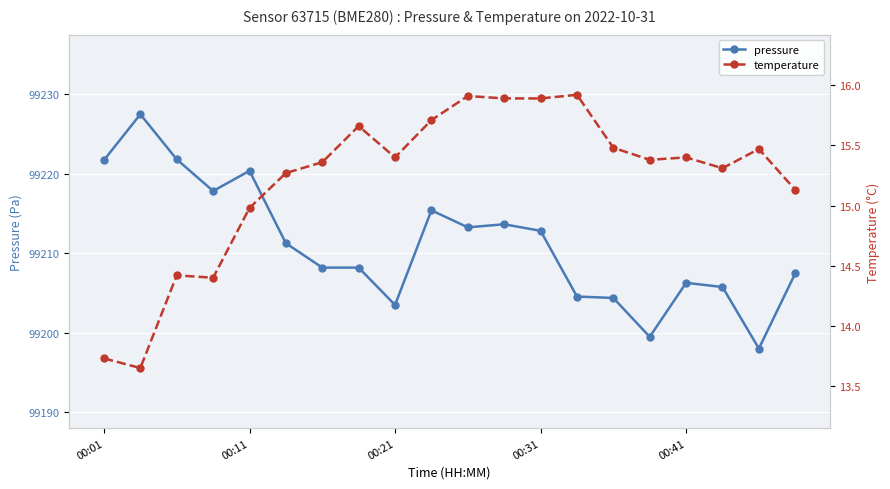

True or false: pressure has more than 0 interior local peaks.

True